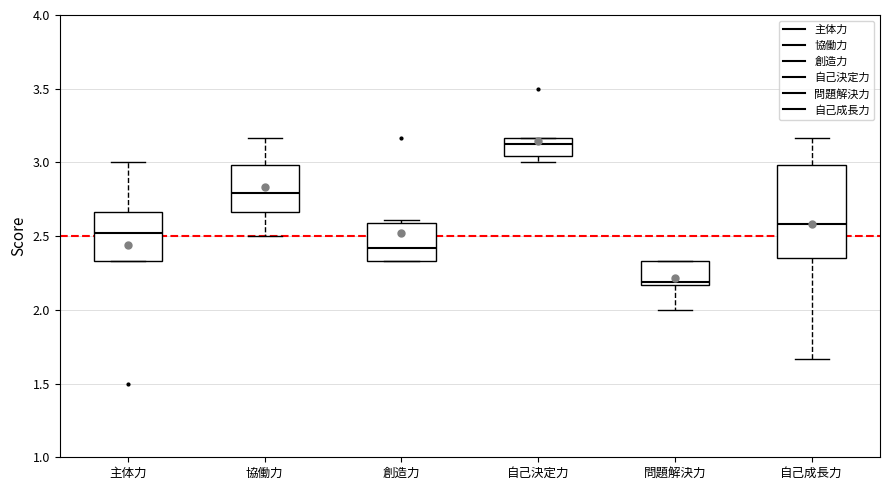

Where does the median line of the box for 問題解決力 sit on the y-axis? The values are not printed on the chart, so give them approximately, as read against the axis.

2.20